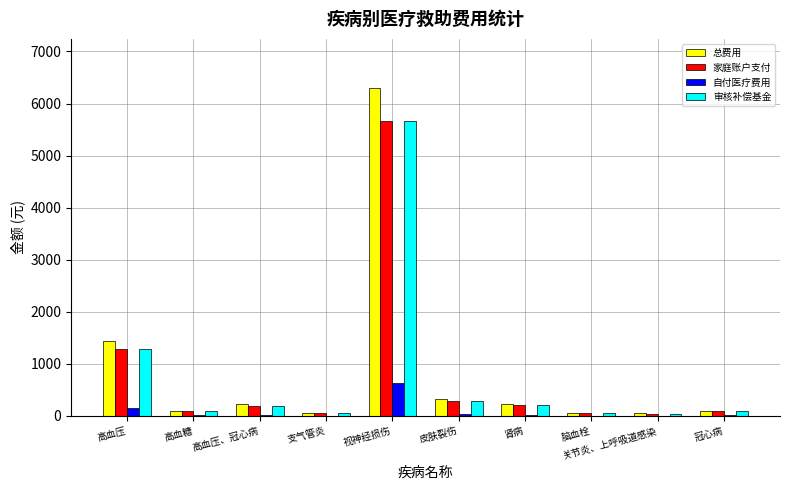

What is the sum of all 家庭账户支付 values?

7958.6